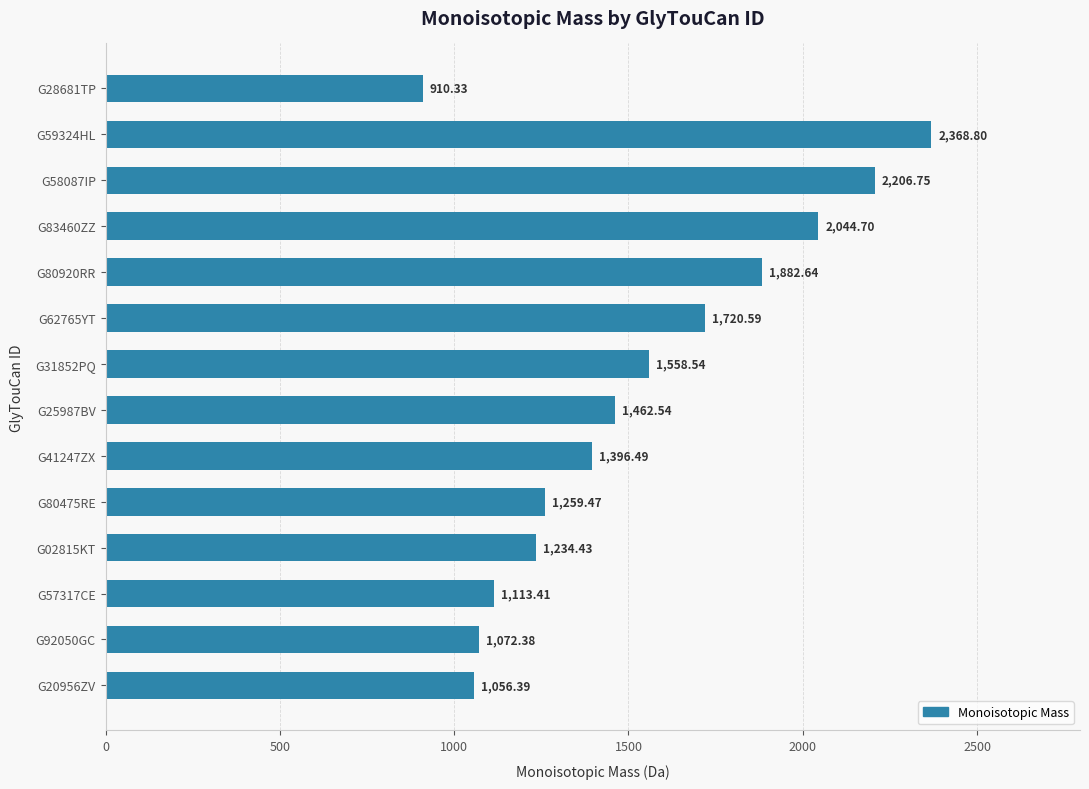

How many values exceed 1462?

7